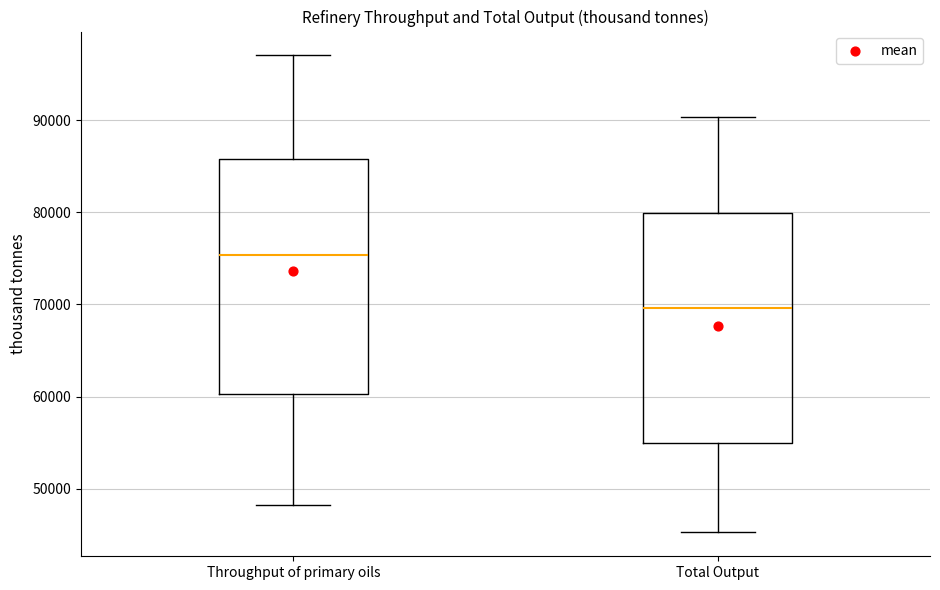

Reading left to right, transcribe this box plot: for each box, give where its median line is, the range the box spans, and where its two whiskers end, as read against the y-axis. The values are not printed on the chart, so give them approximately, as read against the axis.

Throughput of primary oils: median 75000, box 60000 to 86000, whiskers 48000 to 97000
Total Output: median 70000, box 55000 to 80000, whiskers 45000 to 90000